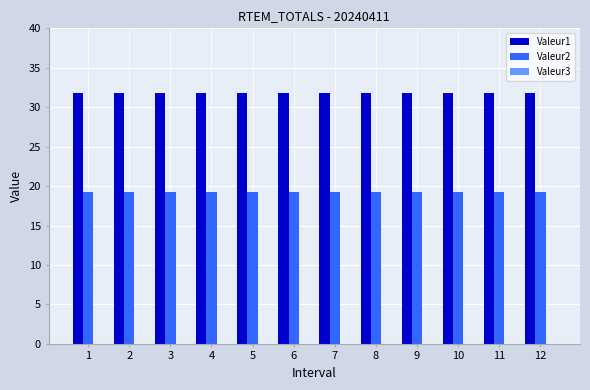

What is the spread (max minus min) of values at 6?

12.6